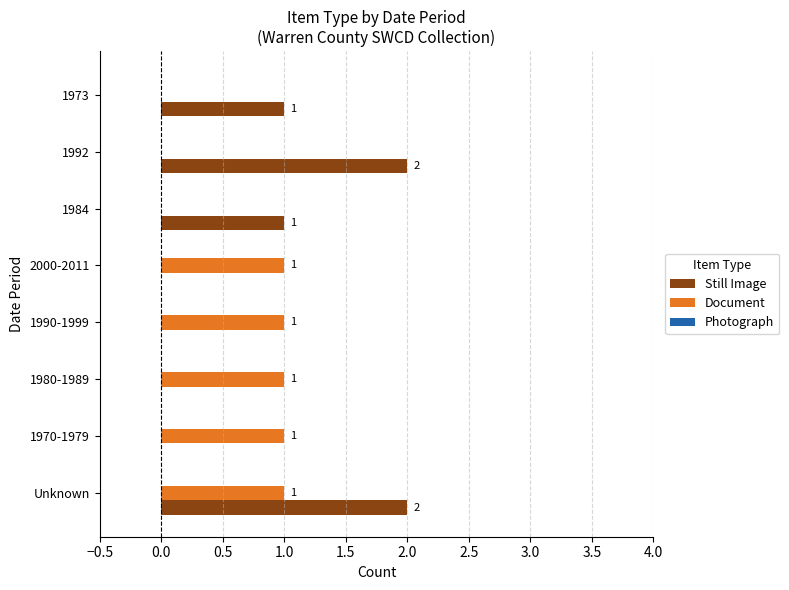

How many Still Image values are between 0 and 2?

8